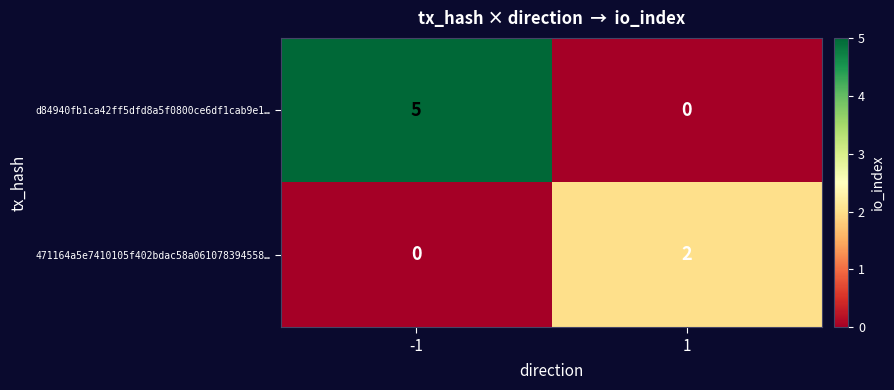

True or false: d84940fb1ca42ff5dfd8a5f0800ce6df1cab9e1… has a value of 1 at -1.

False